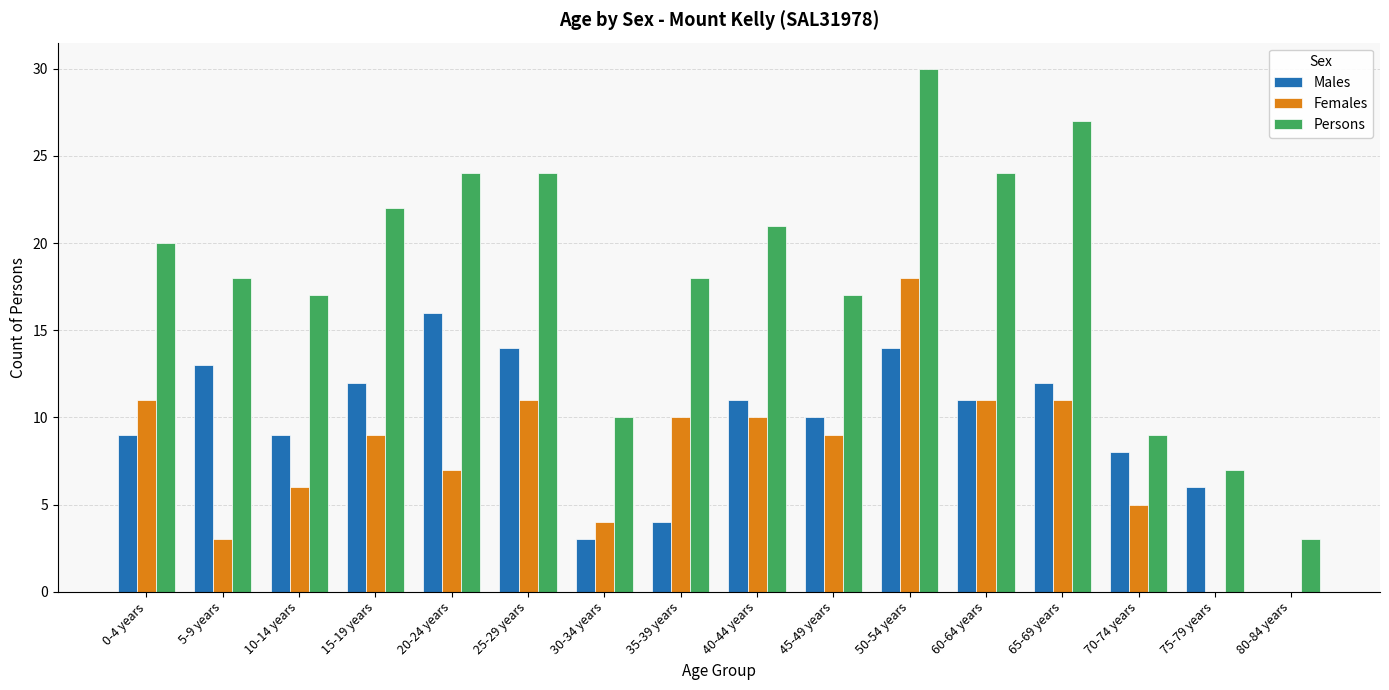

How many groups of bars are there?

16